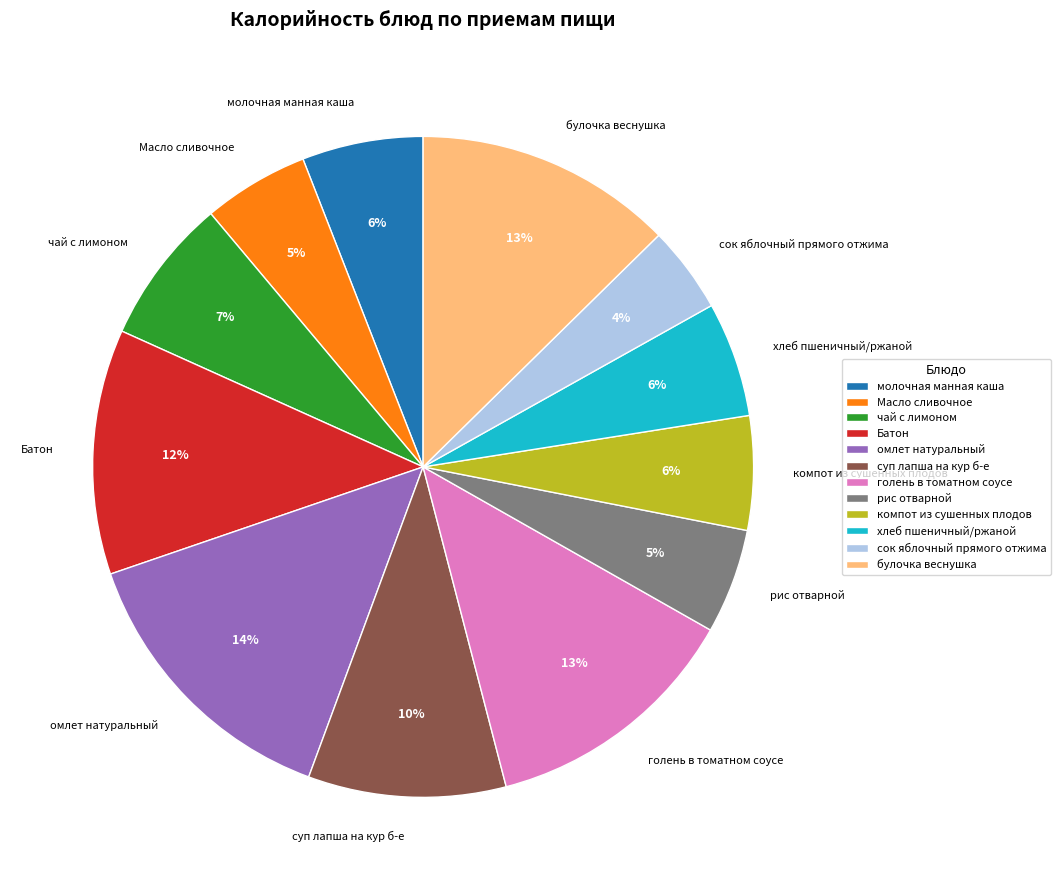

Is it true that молочная манная каша is 6% of the pie?

True